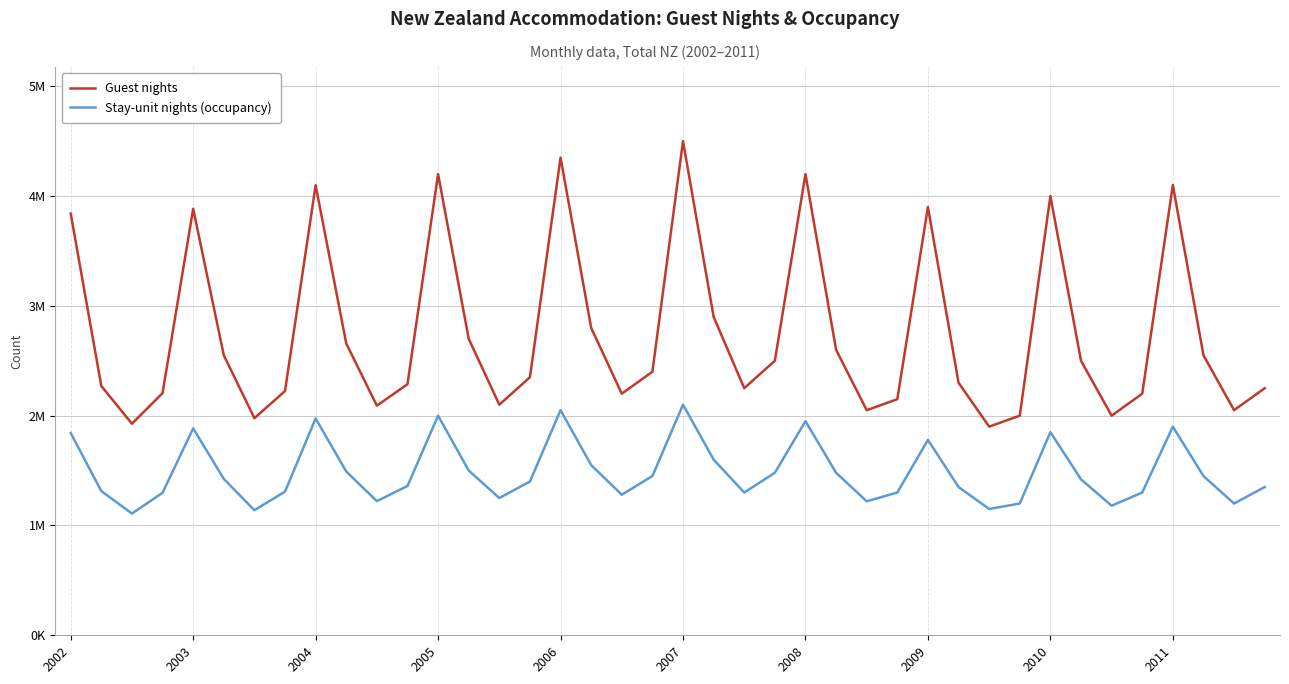

What are all the series names shown in the legend?

Guest nights, Stay-unit nights (occupancy)